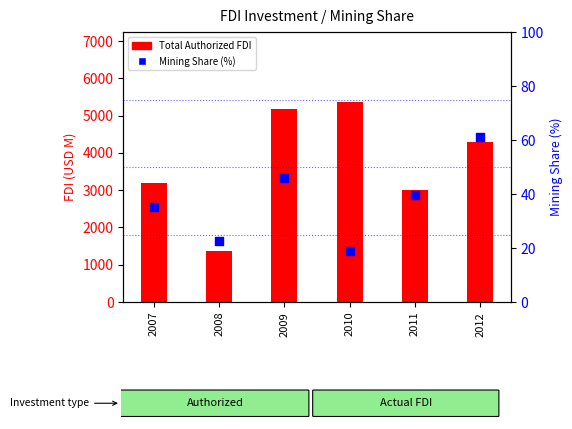

Which series reaches the minimum Y coordinate?

Mining Share (%)